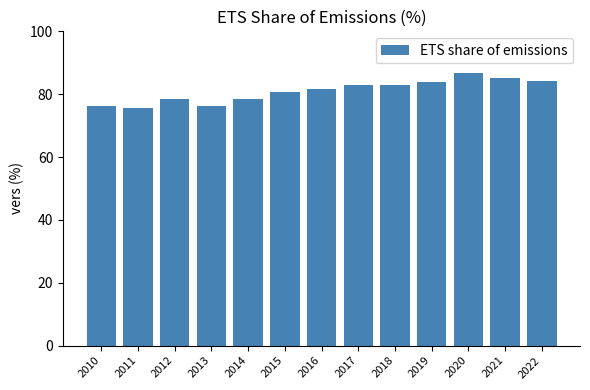

True or false: the data shows 117.5 at 2022.

False